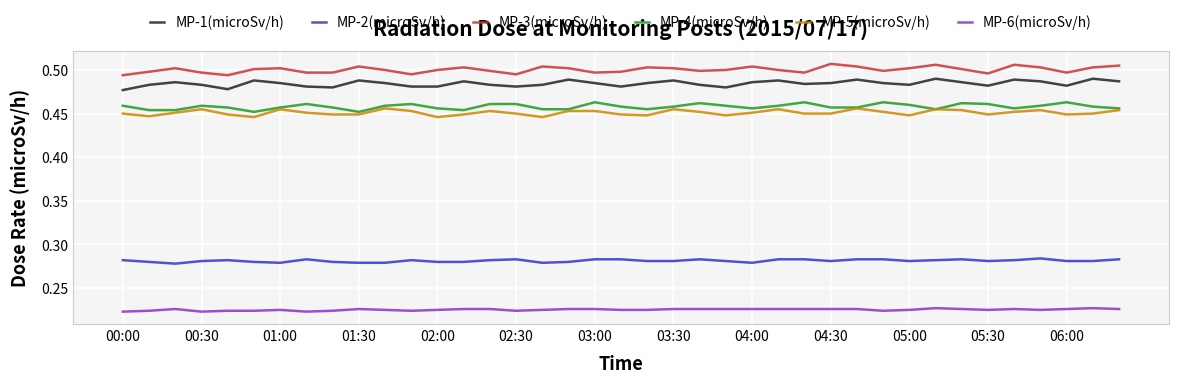

Which series has the largest total across all categories?

MP-3(microSv/h)